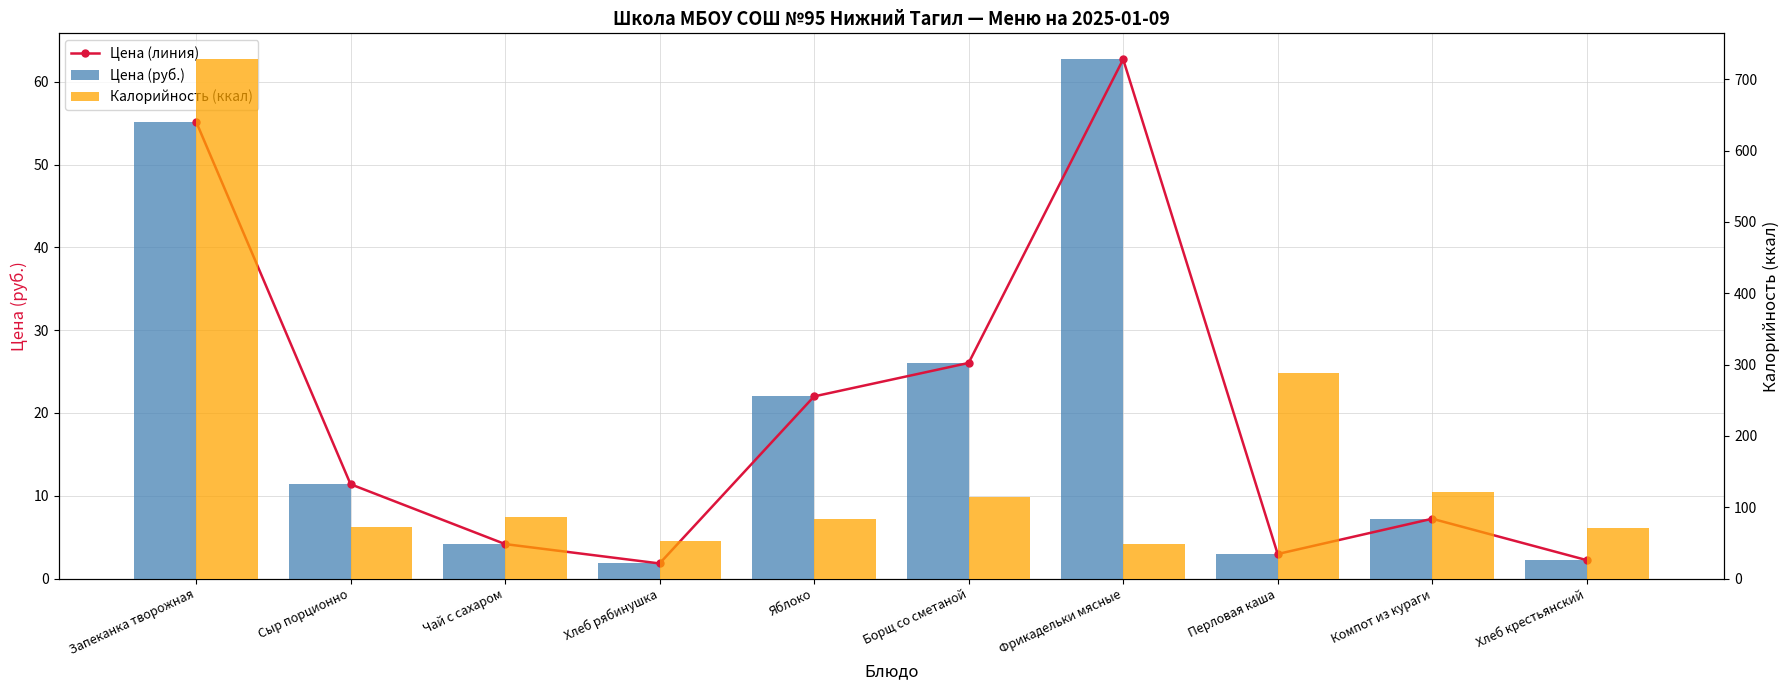

What is the label of the 7th bar from the left?

Фрикадельки мясные